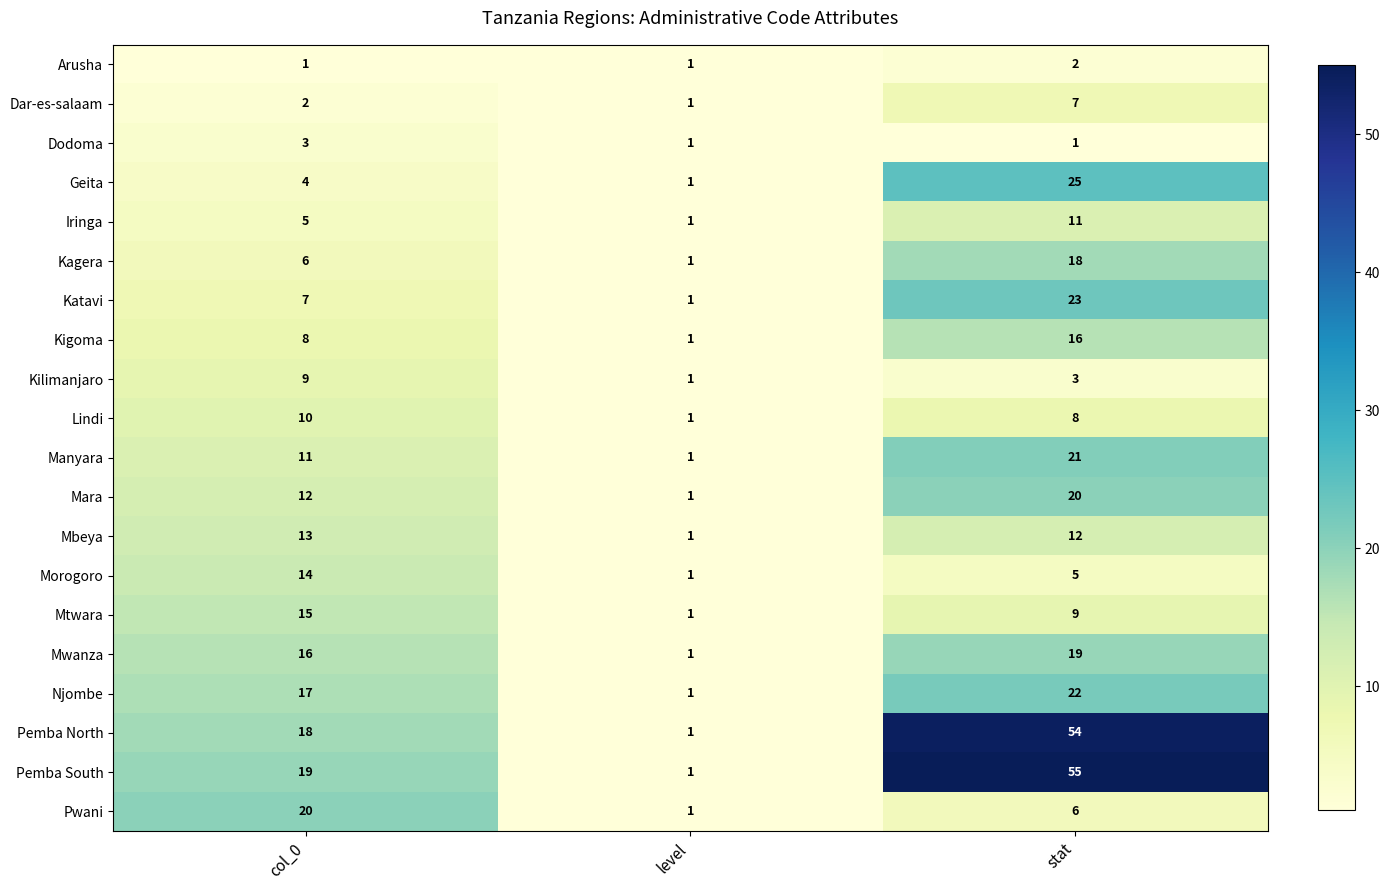

The Katavi series shows 23 at stat. True or false?

True